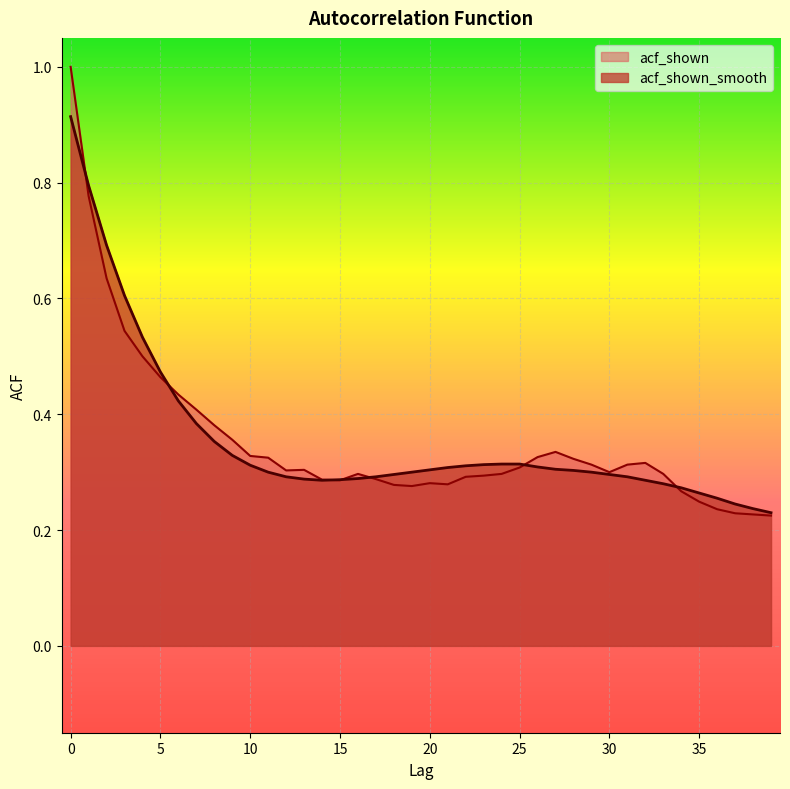

How many intersections are there between acf_shown and acf_shown_smooth?

7